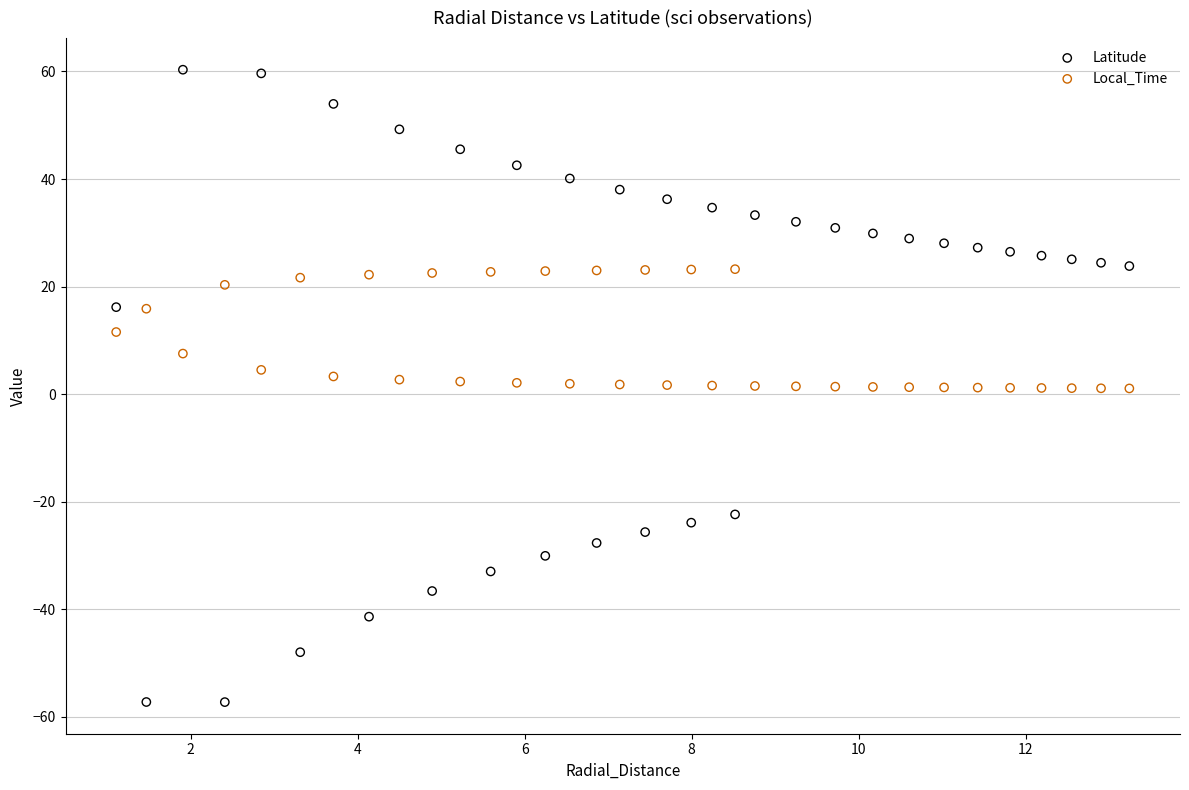

Across all data points, what is the range of Y values (max minus min)?

117.6